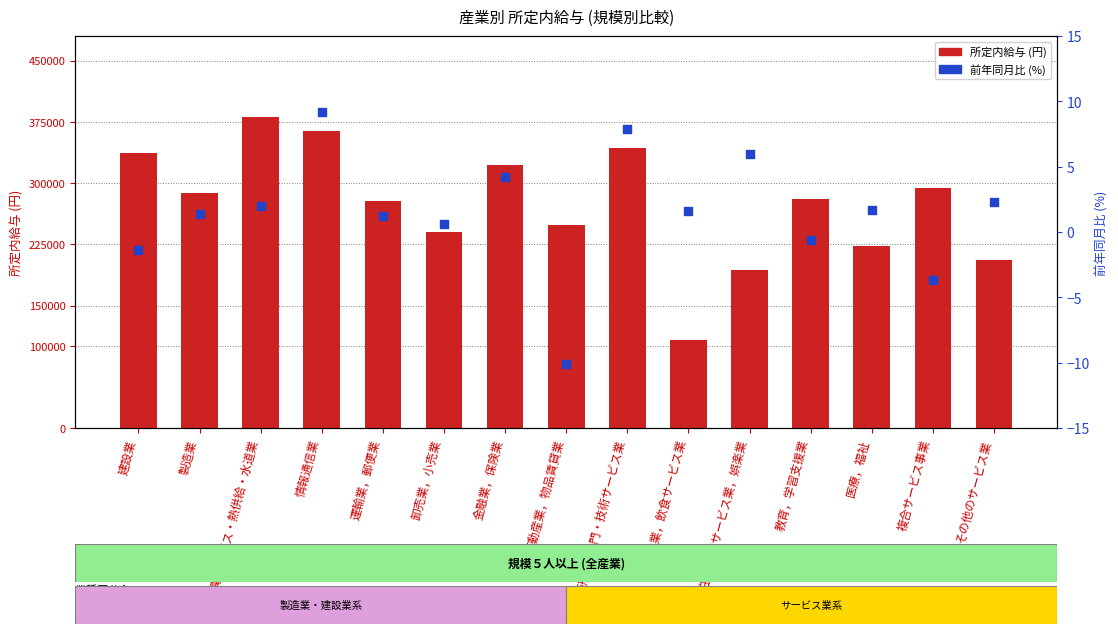

At which category is the sum across all series the highest?

電気・ガス・熱供給・水道業